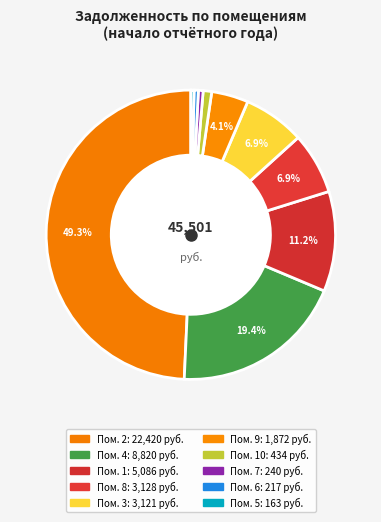

How many segments does this pie chart have?

10